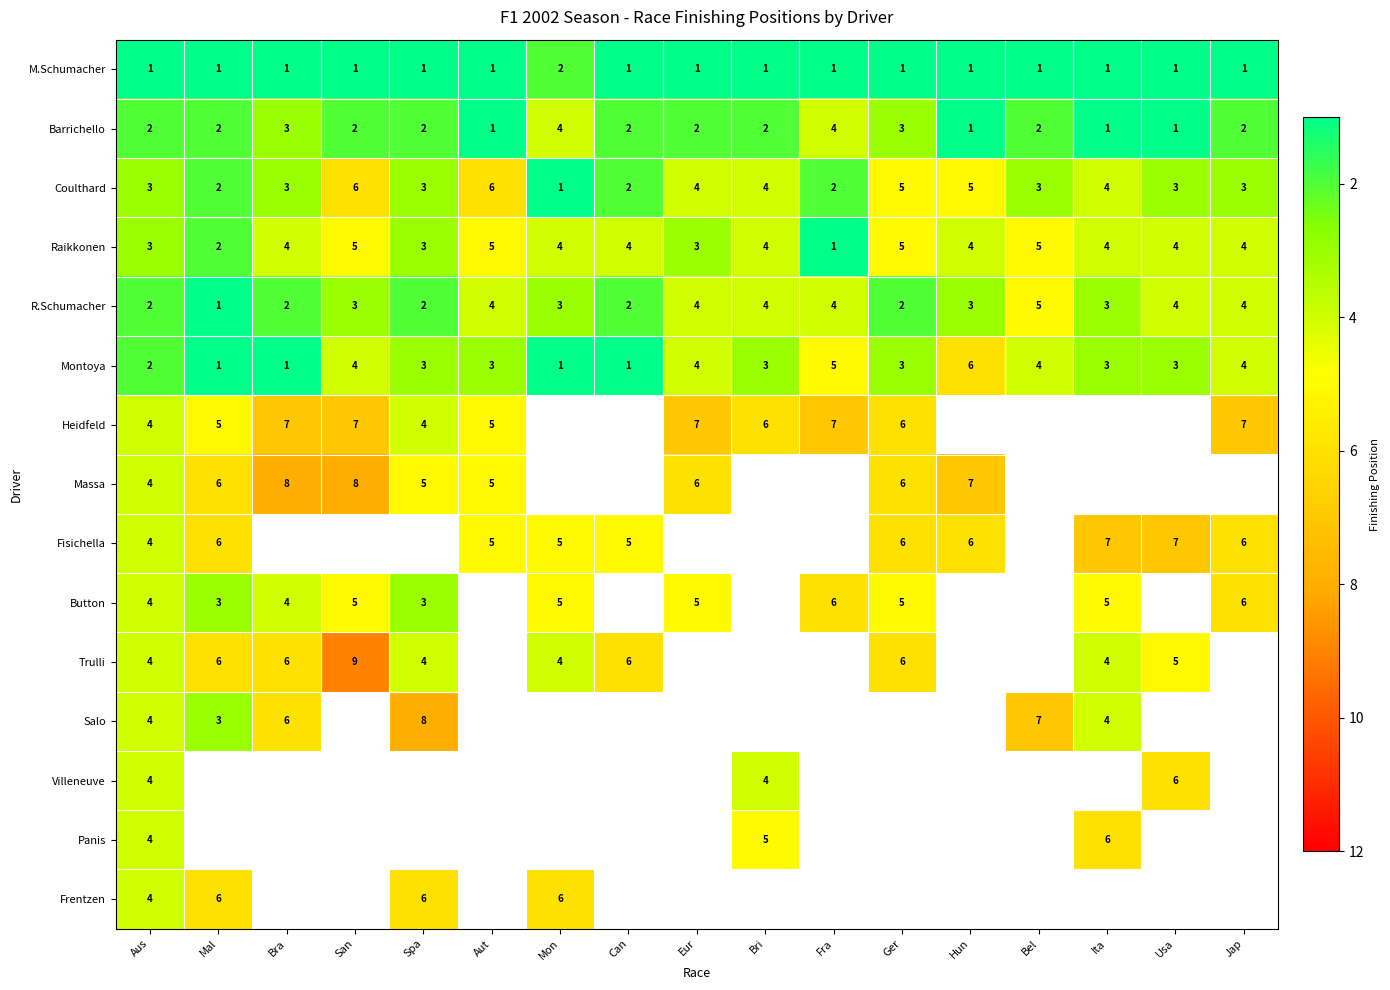

True or false: Trulli has a value of 15 at San.

False